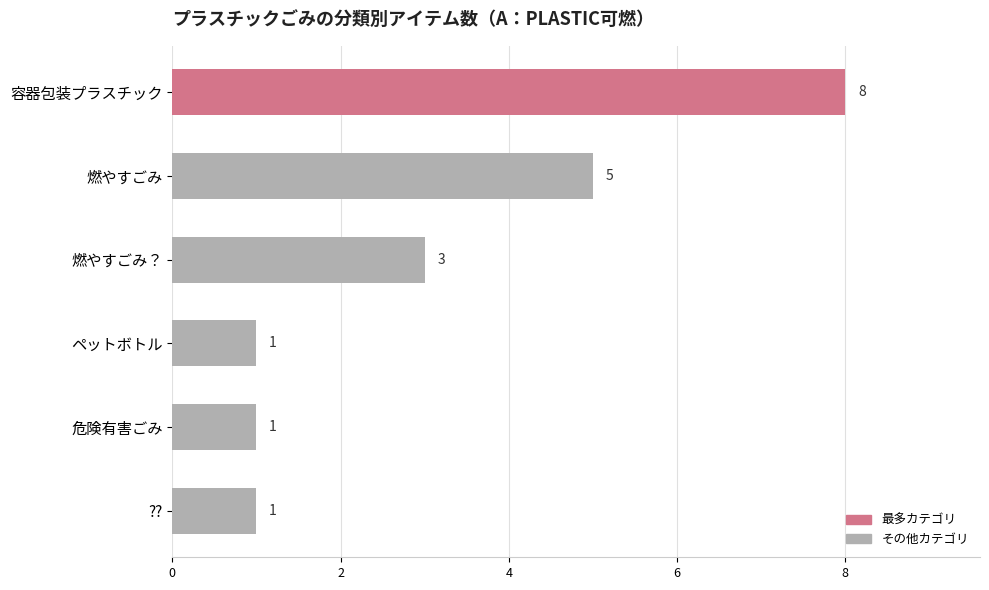

Reading top to bottom, list all the values displayed in this chart.

容器包装プラスチック=8	燃やすごみ=5	燃やすごみ？=3	ペットボトル=1	危険有害ごみ=1	??=1